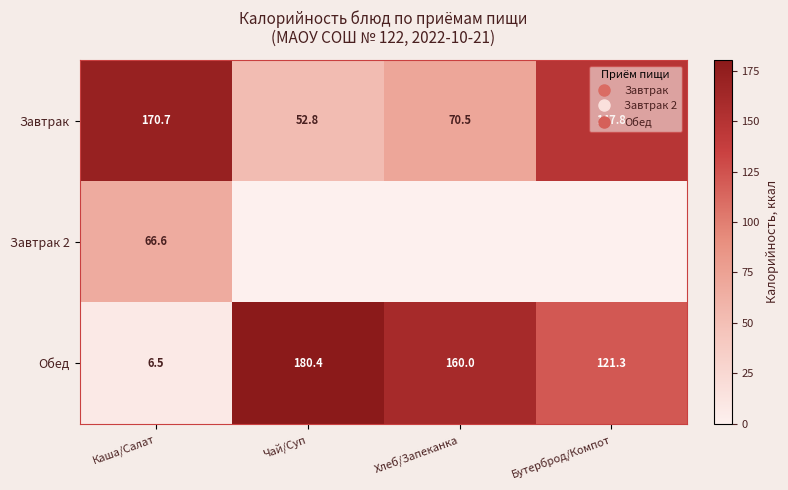

What is the greatest value displayed?

180.4